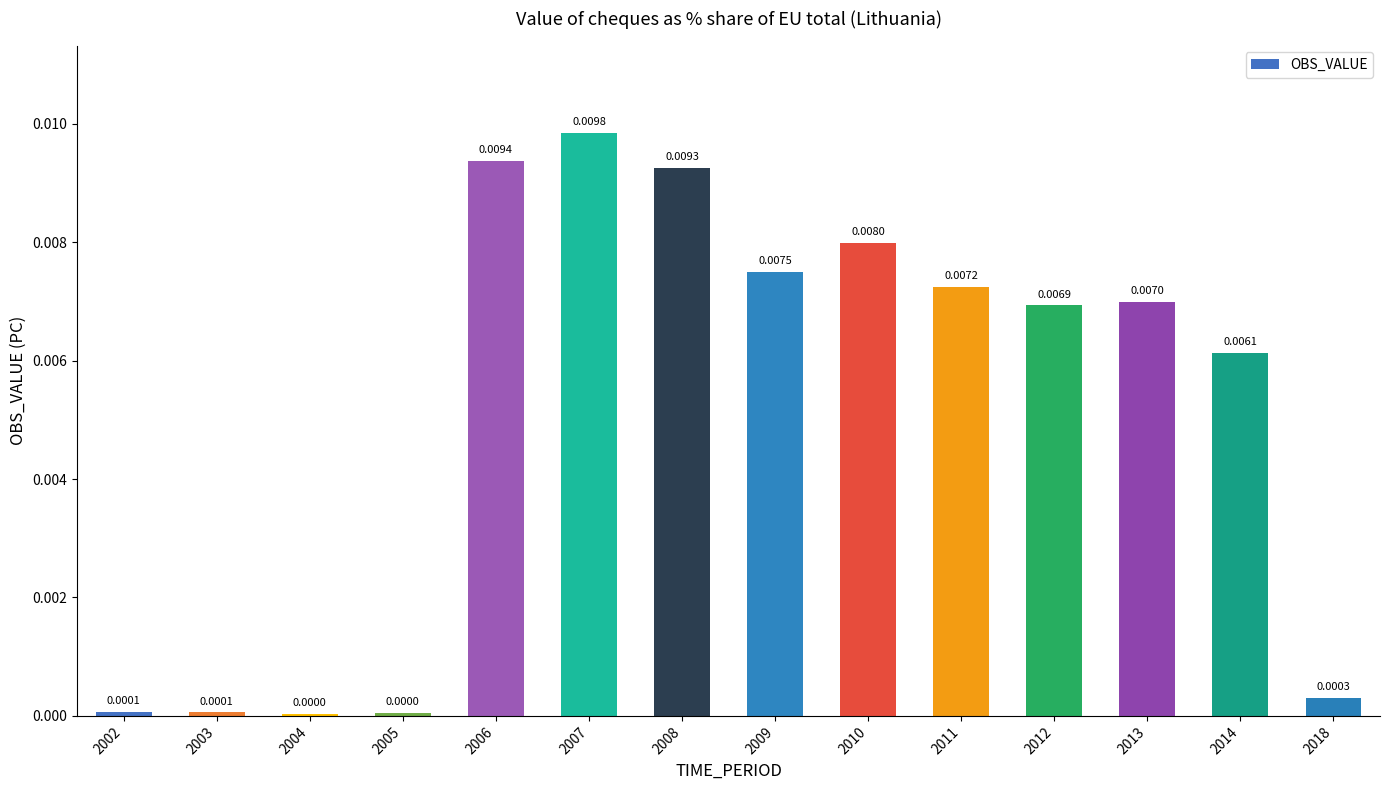

Between 2008 and 2002, which is larger?

2008